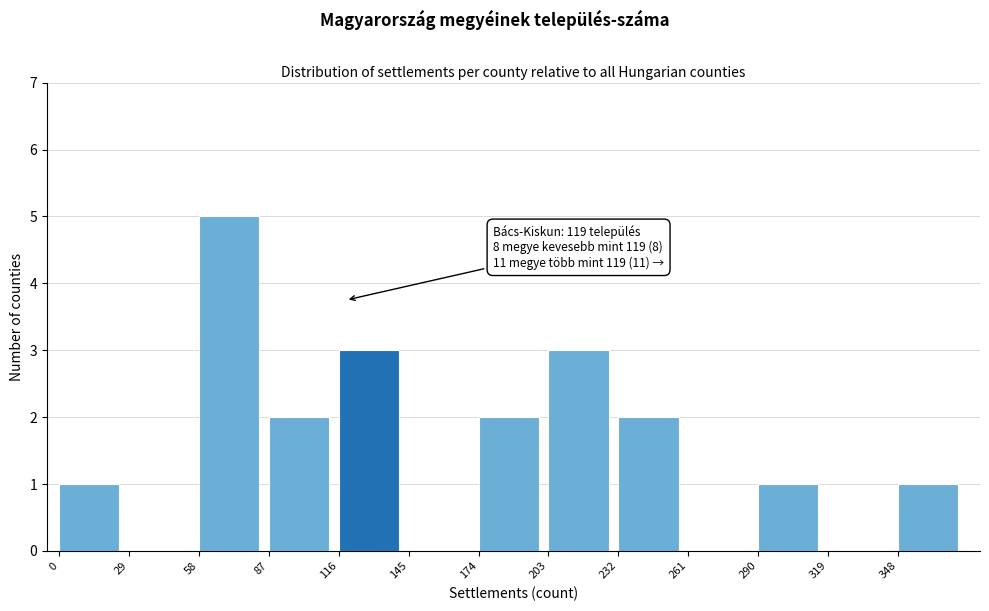

Which range on the x-axis has the tallest bar?

58 to 87